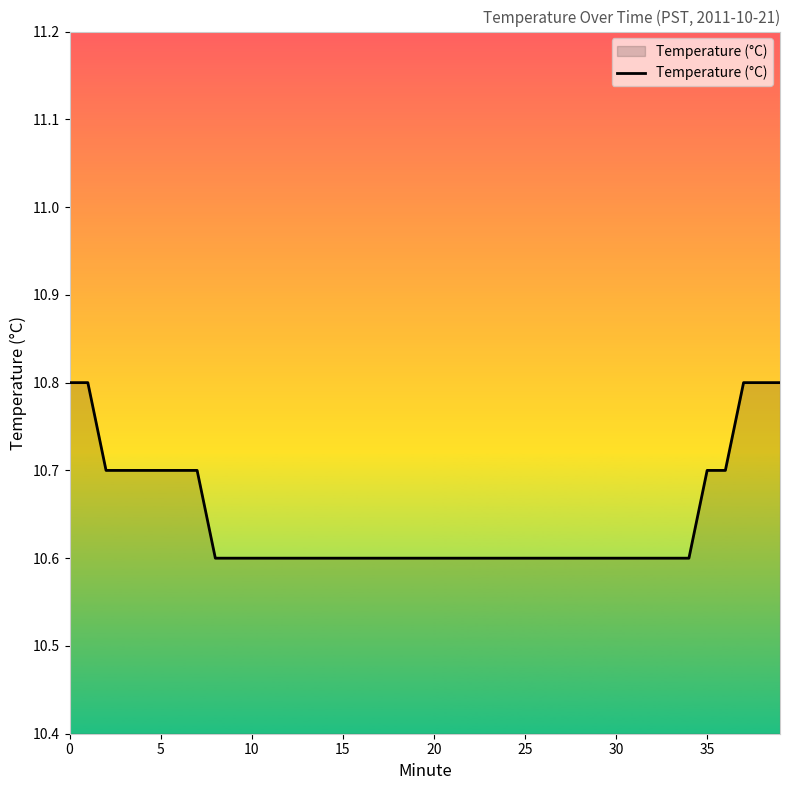

True or false: the data shows 10.8 at 39.

True